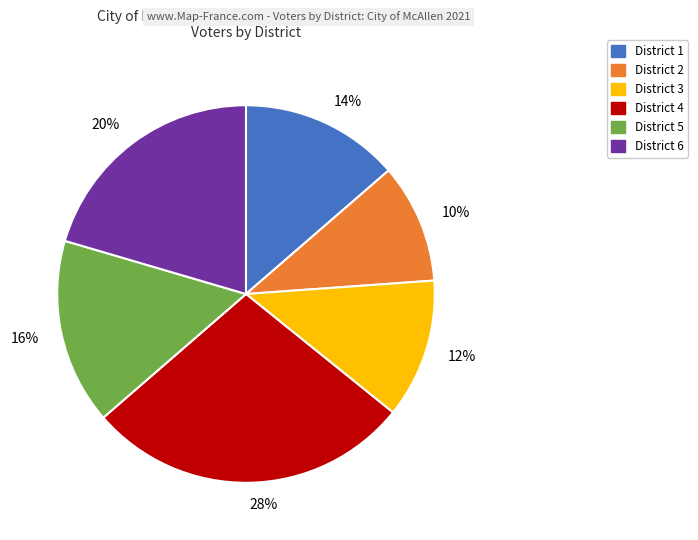

The 16% slice represents 16% of the pie. True or false?

True